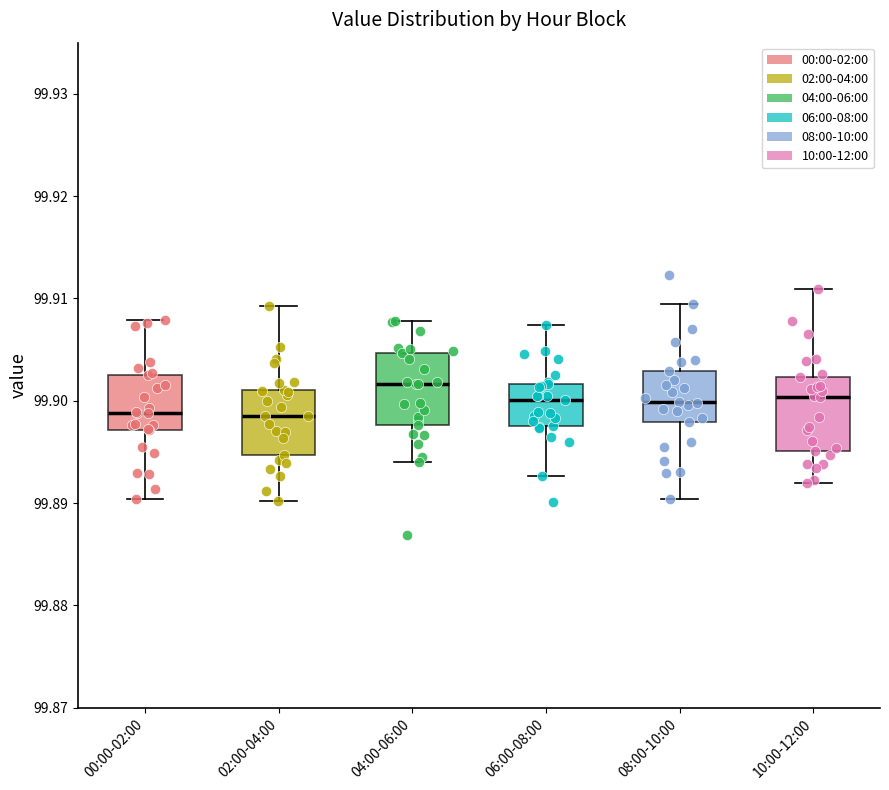

Which box has the highest median line?

04:00-06:00